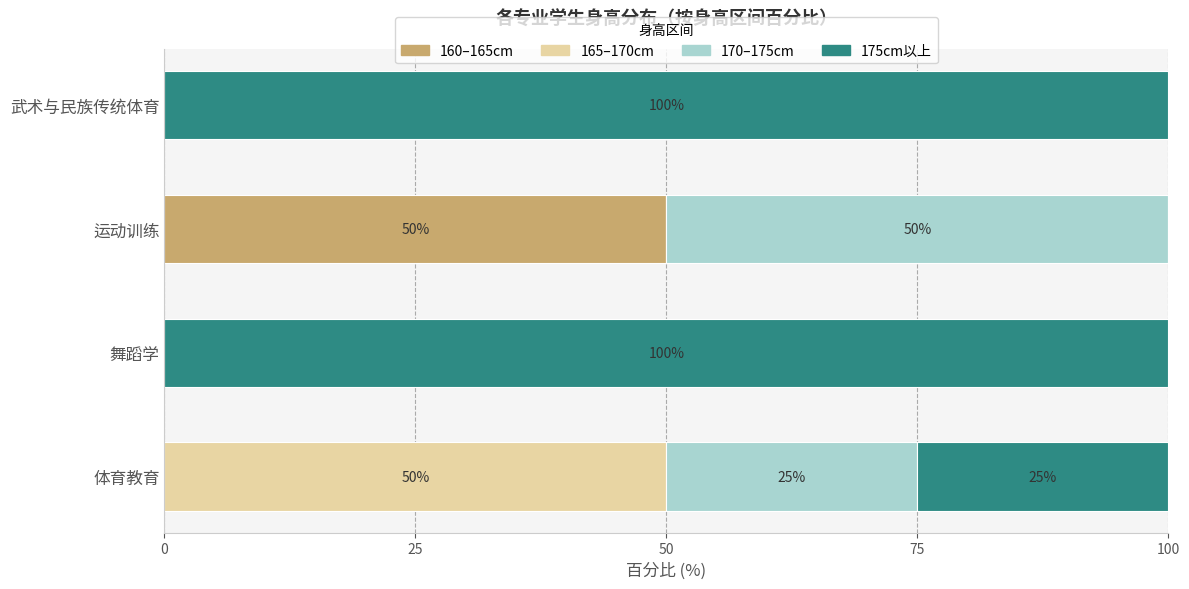

At which label does 160–165cm reach its peak?

运动训练